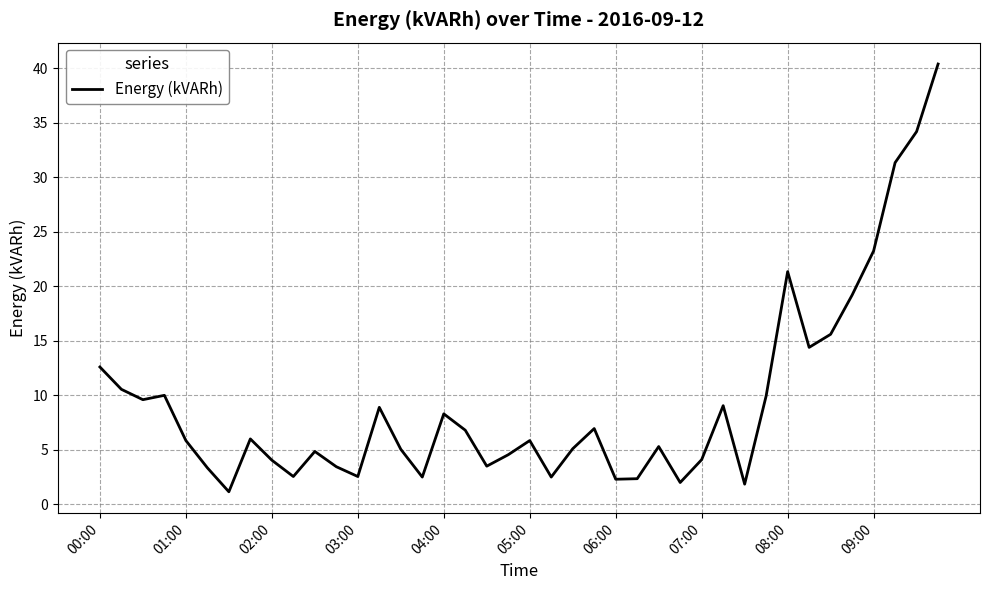

Is this an area chart (filled region under the line)?

No